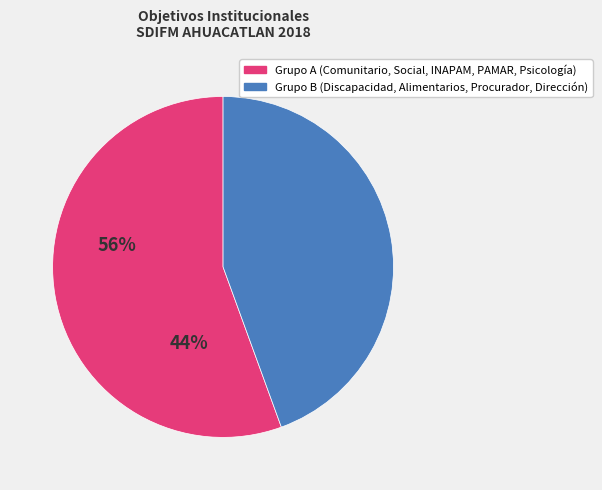

Is there any slice that represents more than half of the pie?

Yes